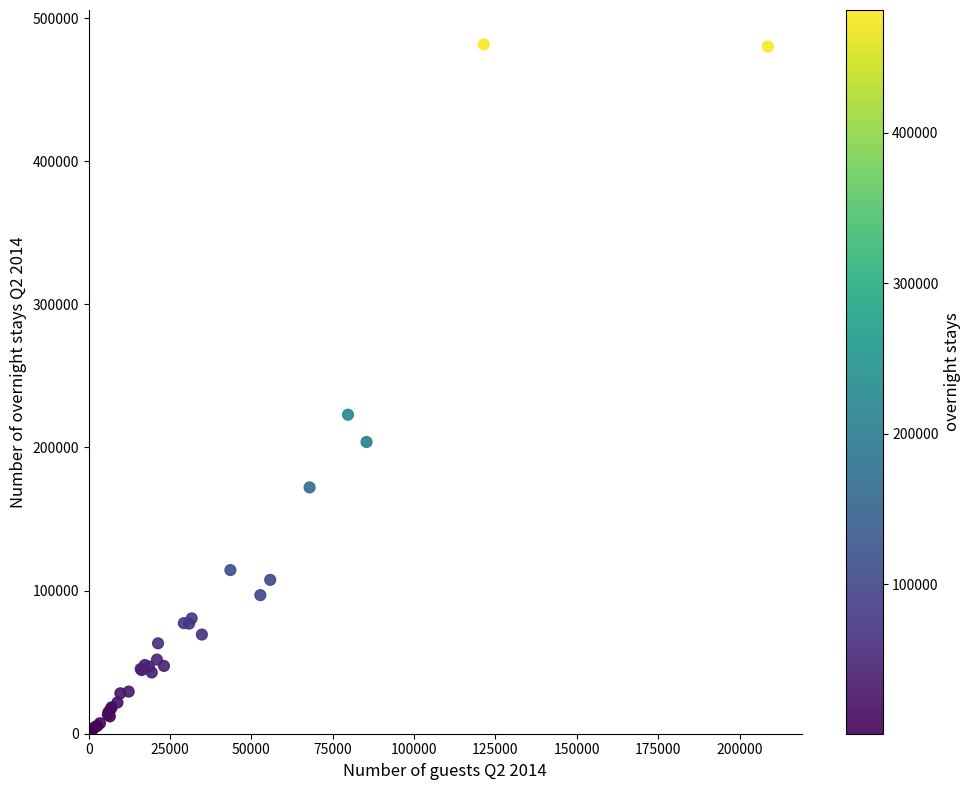

What Y value in the scatter plot is closest to 241043?

222896